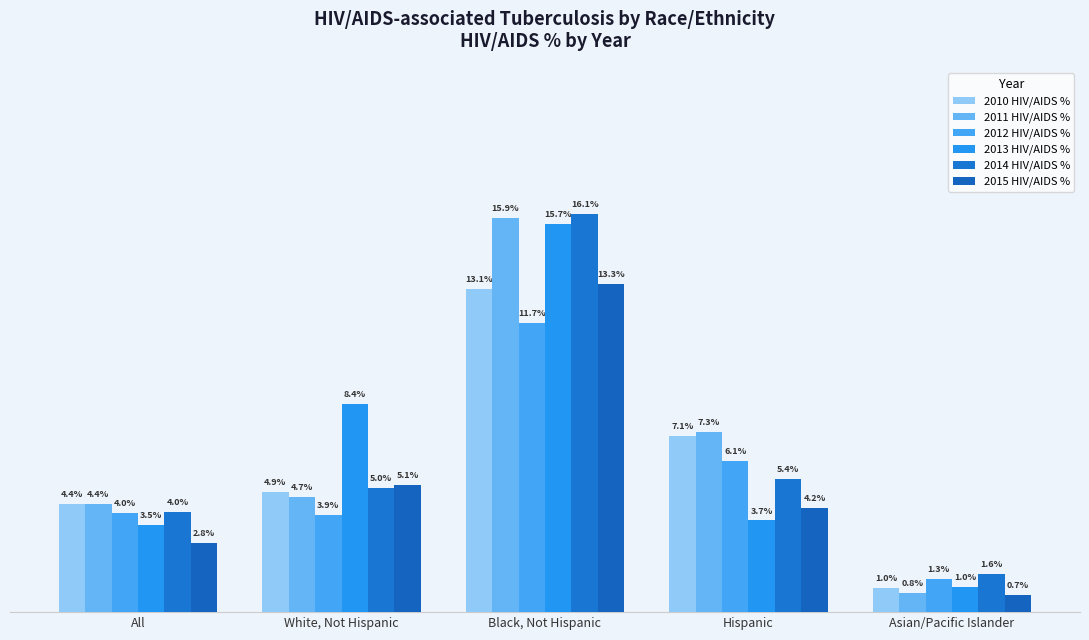

Rank the categories by 2011 HIV/AIDS % value from lowest to highest.

Asian/Pacific Islander, All, White, Not Hispanic, Hispanic, Black, Not Hispanic